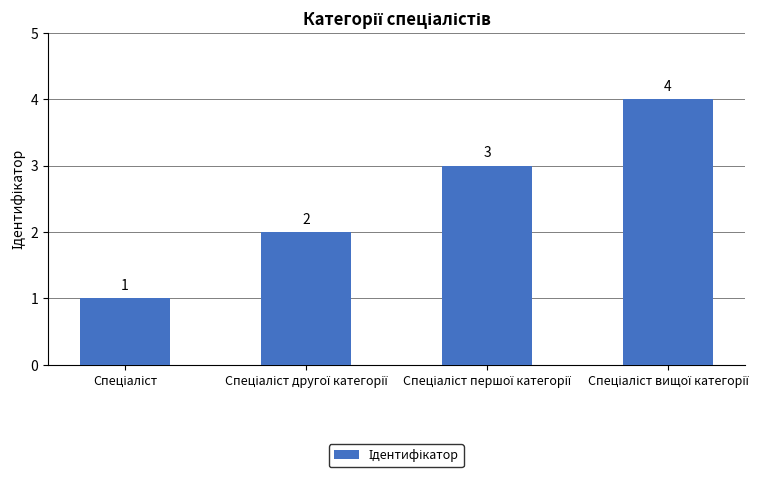

What is the difference between the second highest and minimum values?

2